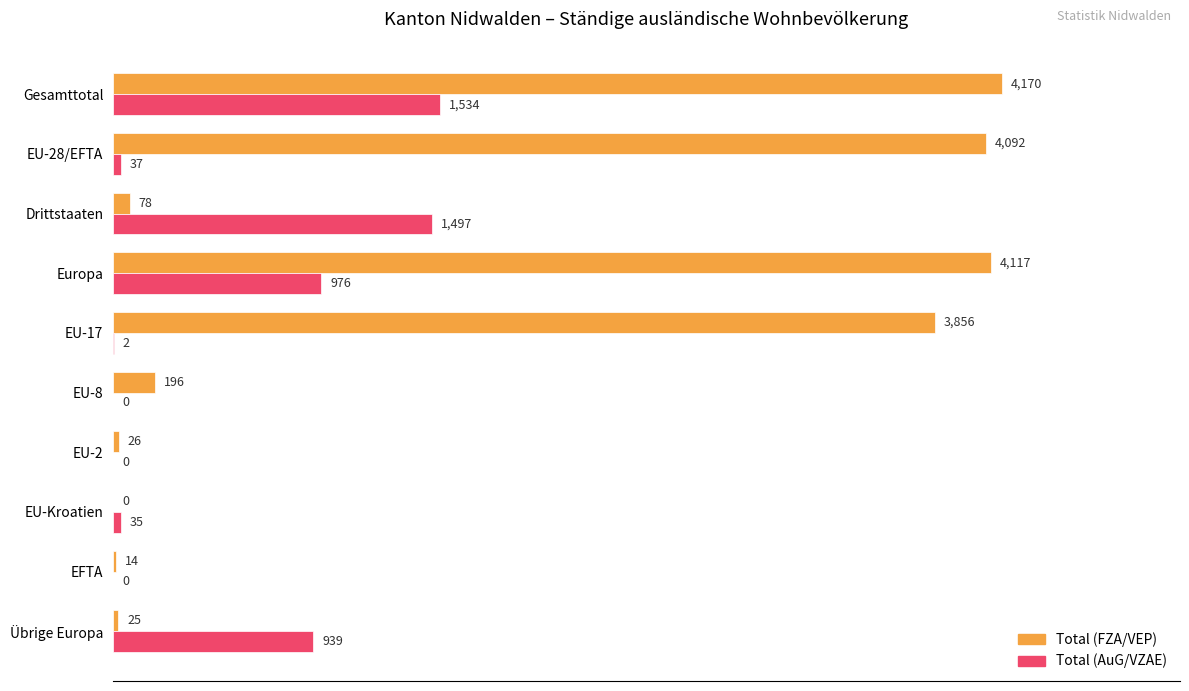

What are all the series names shown in the legend?

Total (FZA/VEP), Total (AuG/VZAE)